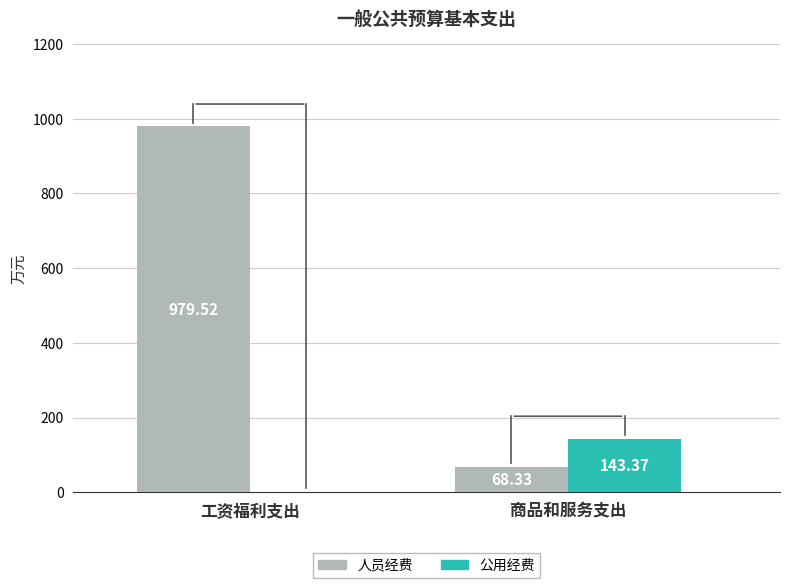

What is the sum of the 公用经费 values at 工资福利支出 and 商品和服务支出?

143.4